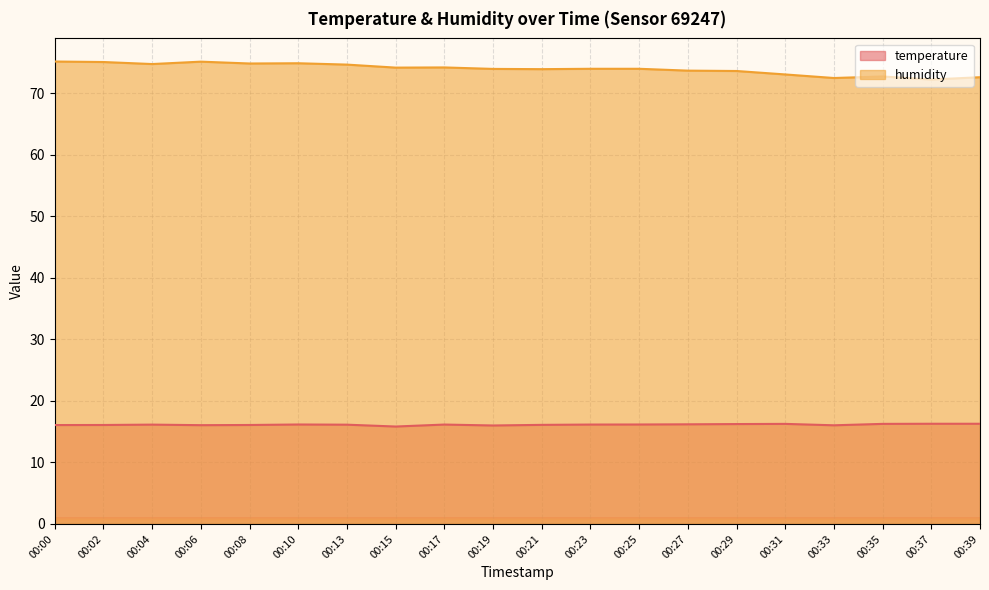

What is the sum of all humidity values?

1479.7